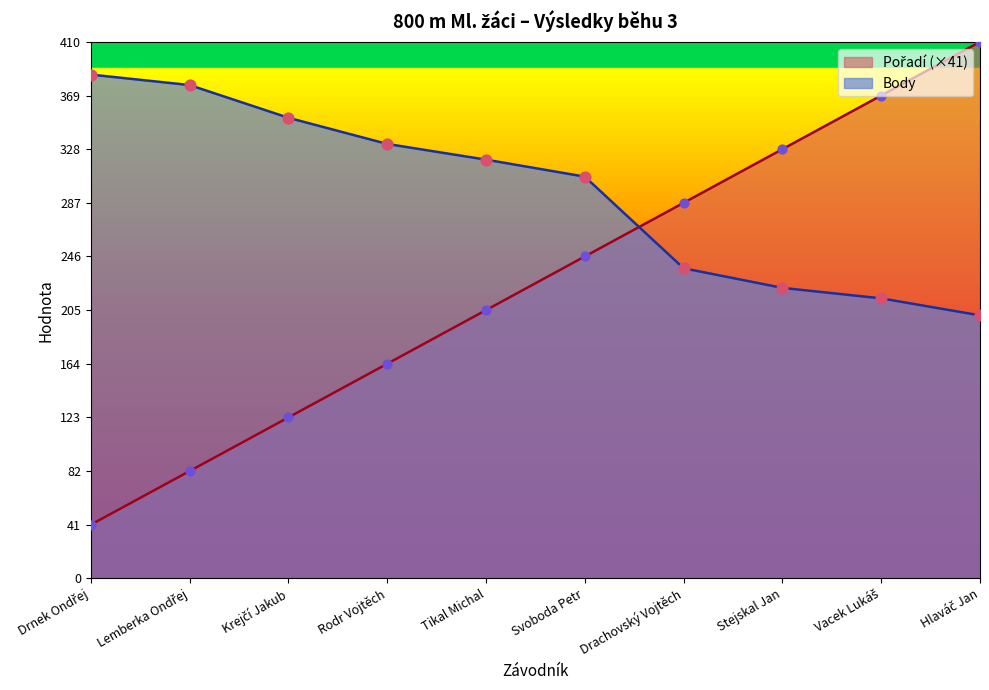

Which series contains the highest Y value?

Pořadí